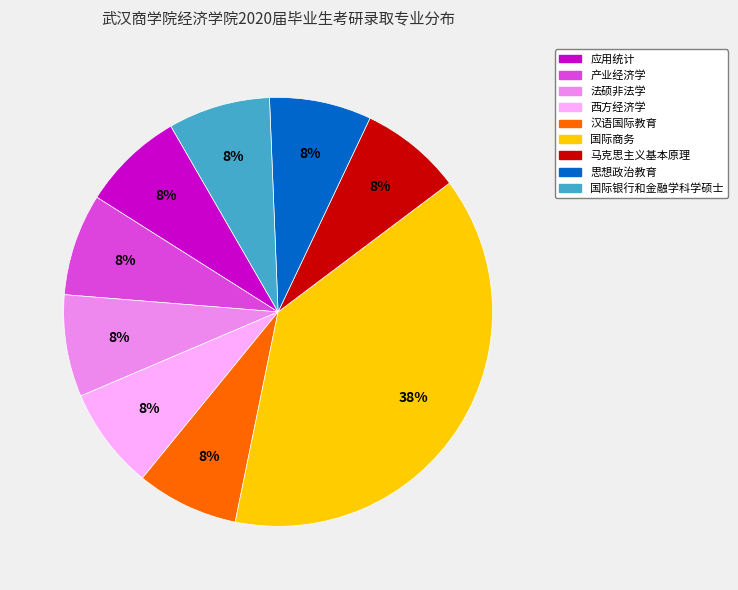

Which slice is the largest?

国际商务